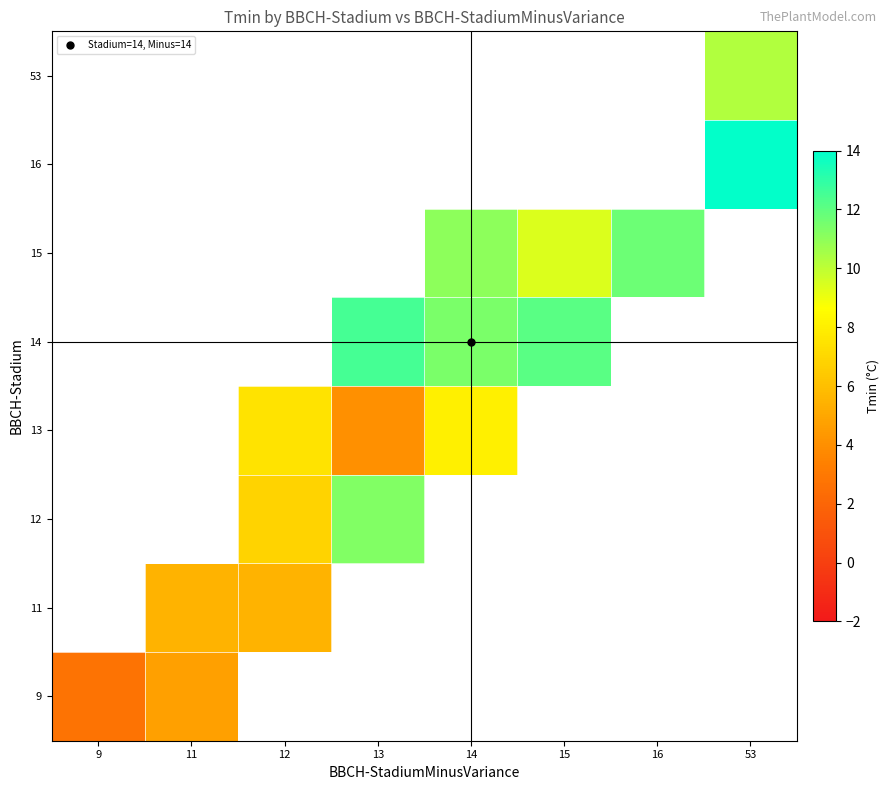

Which label corresponds to the largest value in the chart?

53